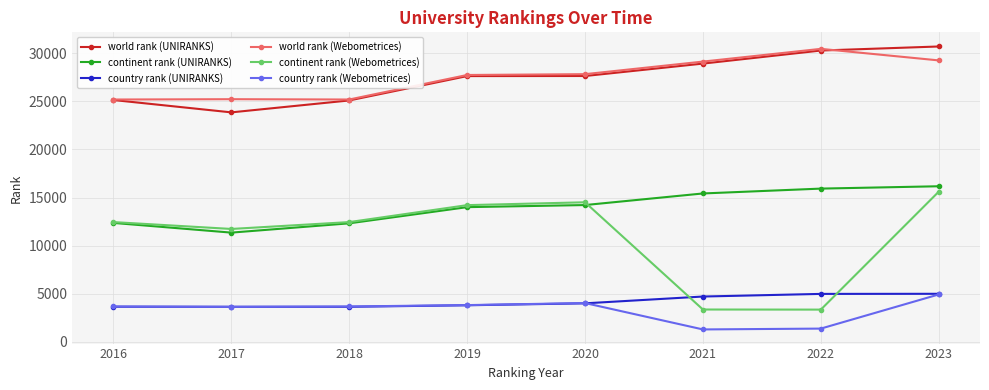

What are all the series names shown in the legend?

world rank (UNIRANKS), continent rank (UNIRANKS), country rank (UNIRANKS), world rank (Webometrices), continent rank (Webometrices), country rank (Webometrices)